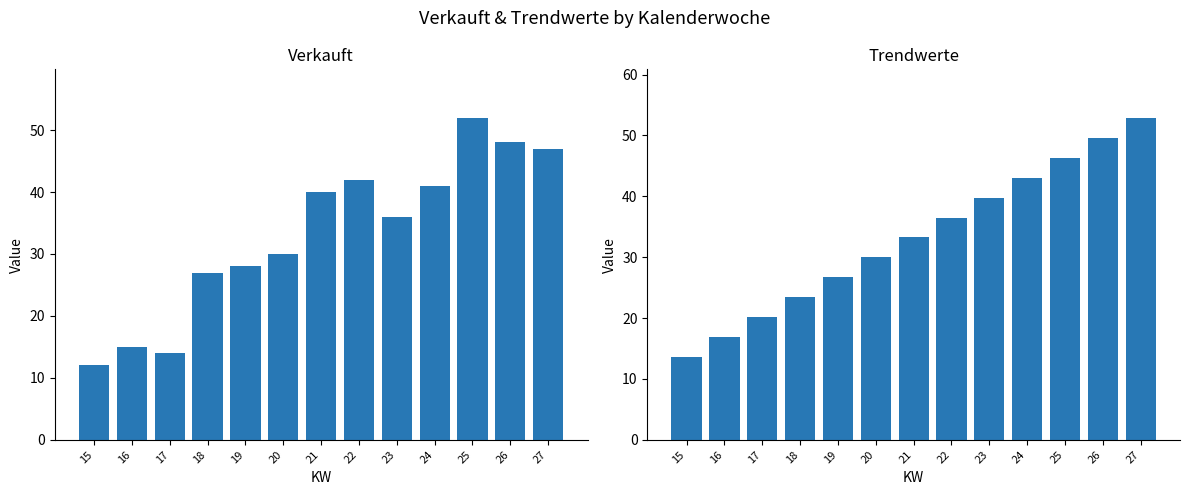

How many groups of bars are there?

13